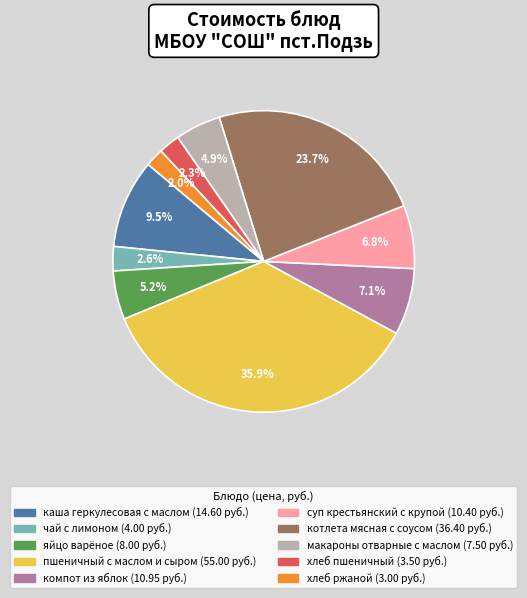

What percentage is the хлеб ржаной slice, to the nearest percent?

2%